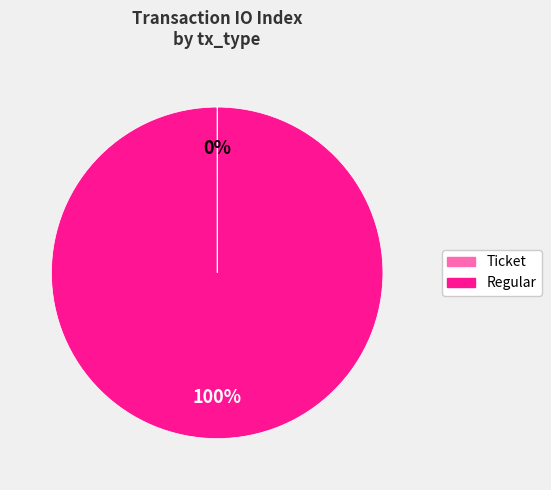

To the nearest percent, what is the average slice percentage?

50%